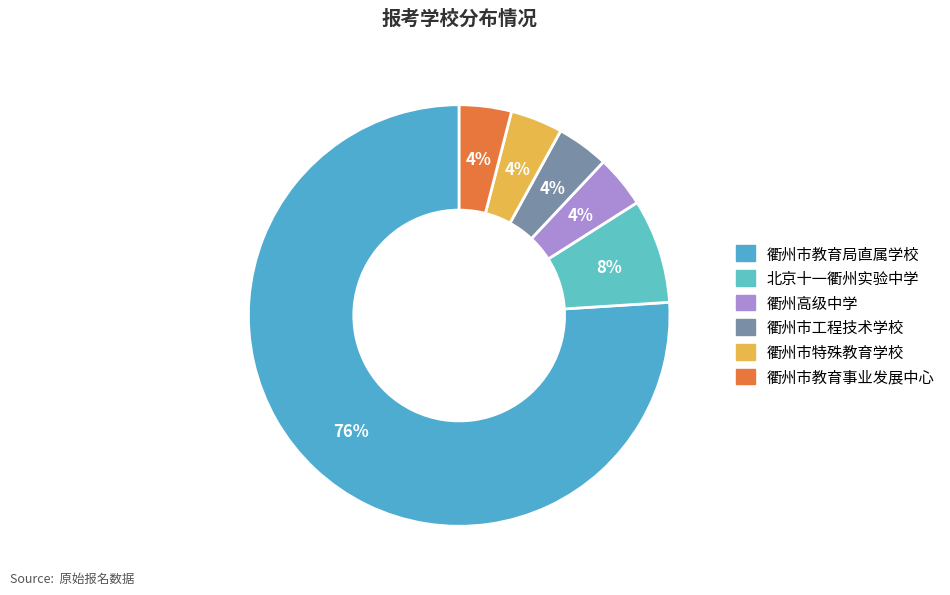

How many slices are in this pie chart?

6